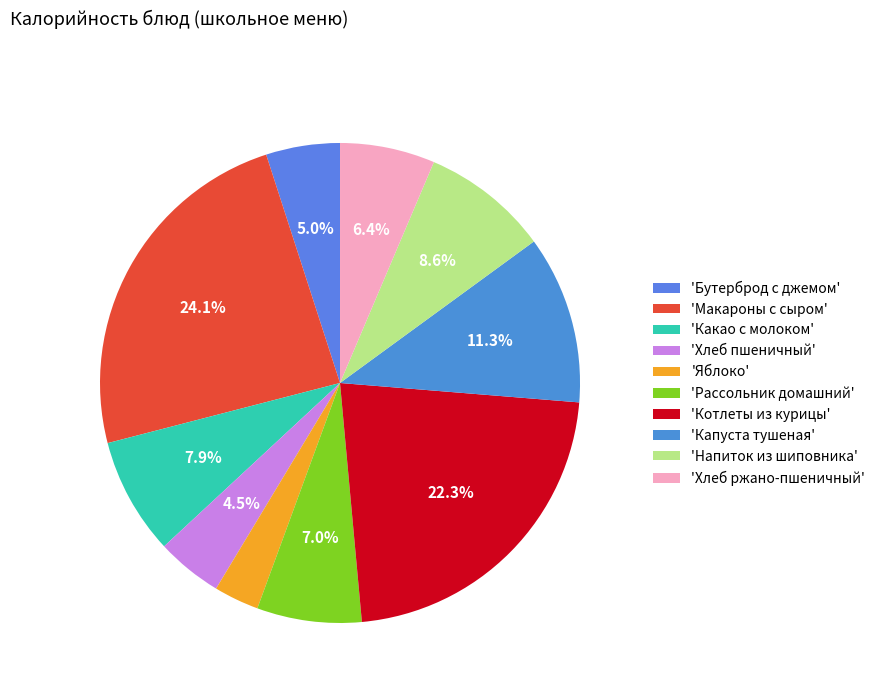

Does any single category account for the majority?

No